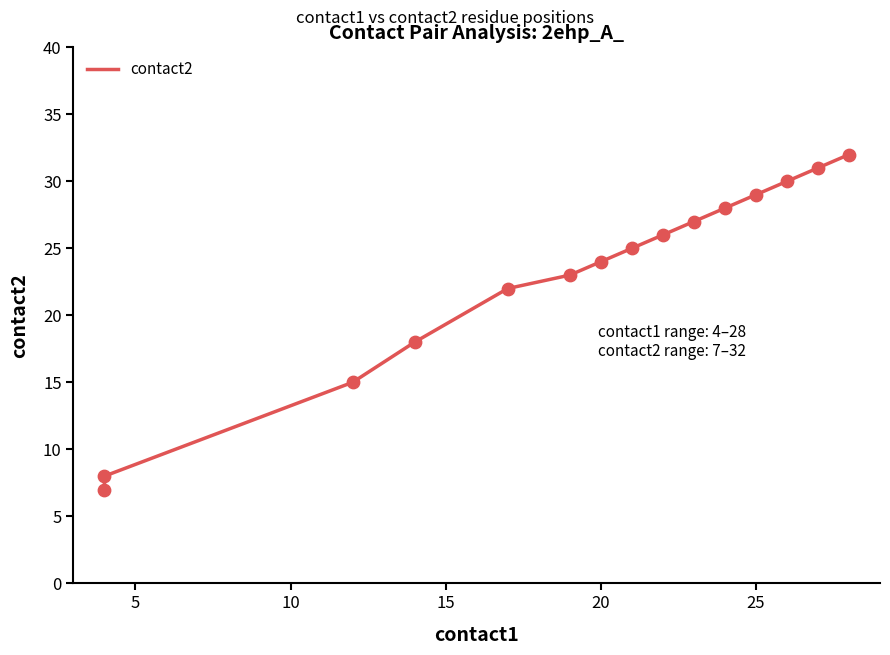

Between 5 and 11, which is larger?

11